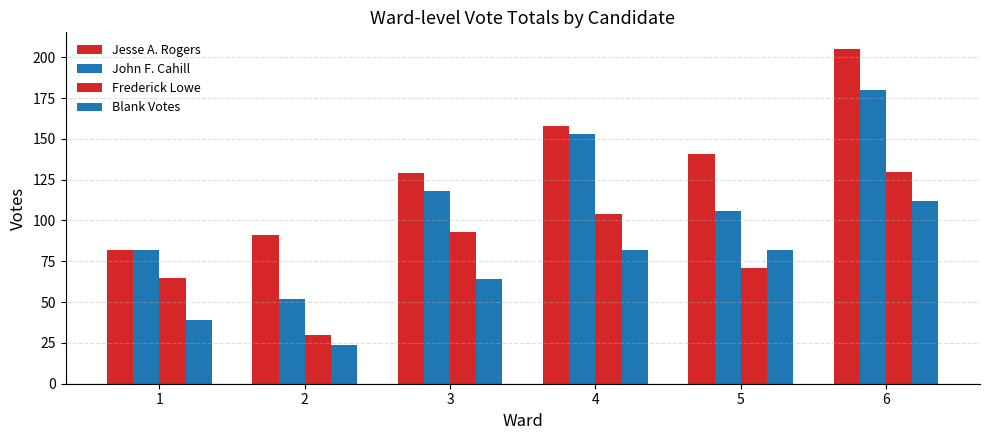

What is the value of the John F. Cahill bar at the 5th from the left?

106